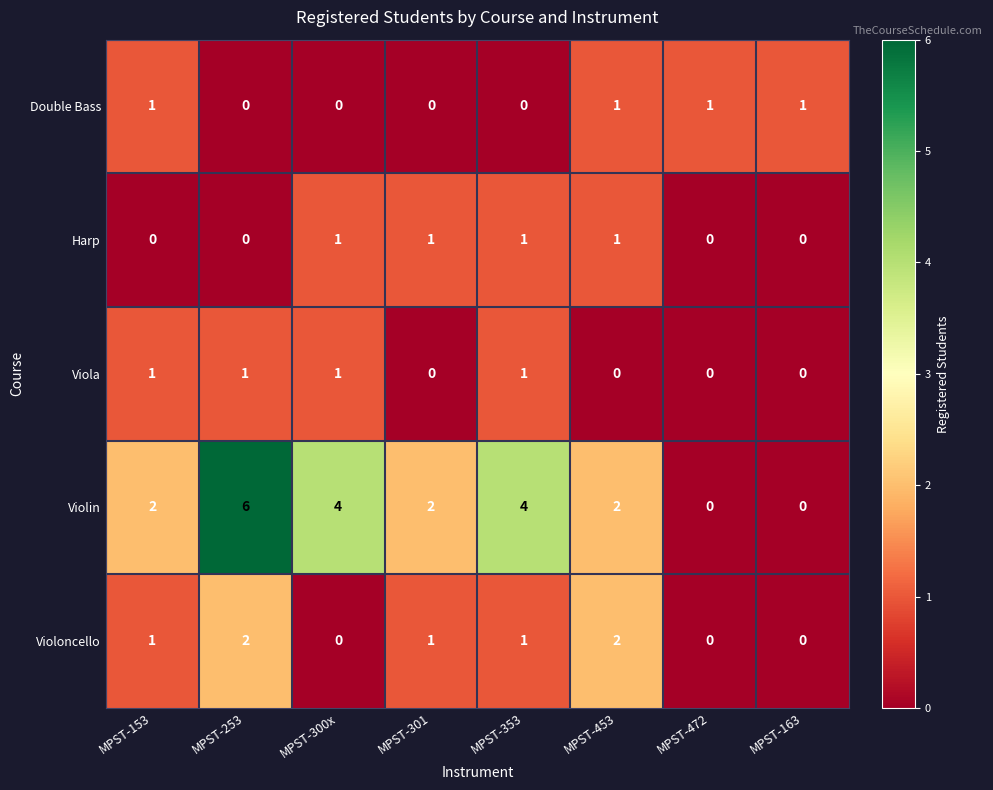

What is the sum of all Violin values?

20